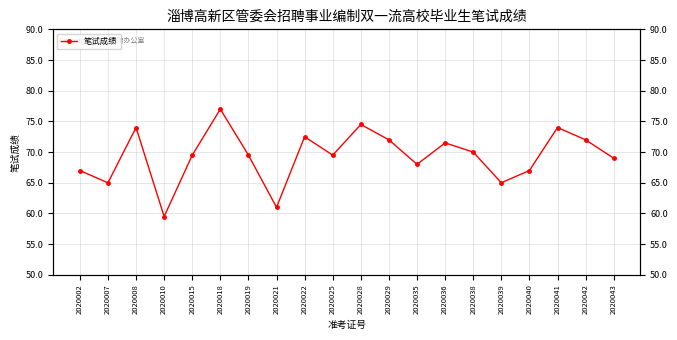

What is the change in value from 2020035 to 2020039?

-3.0